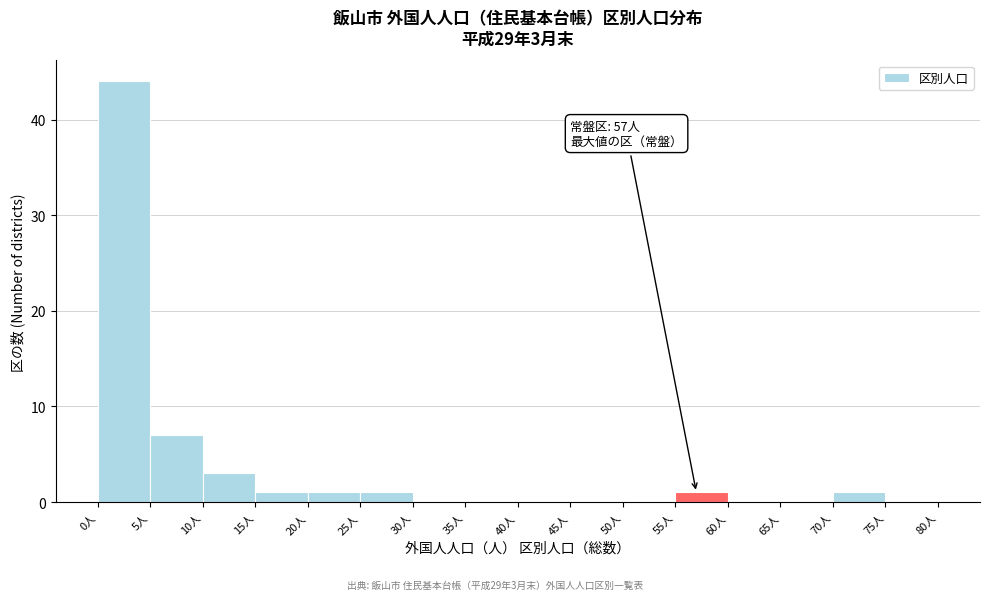

Which range on the x-axis has the tallest bar?

0 to 5